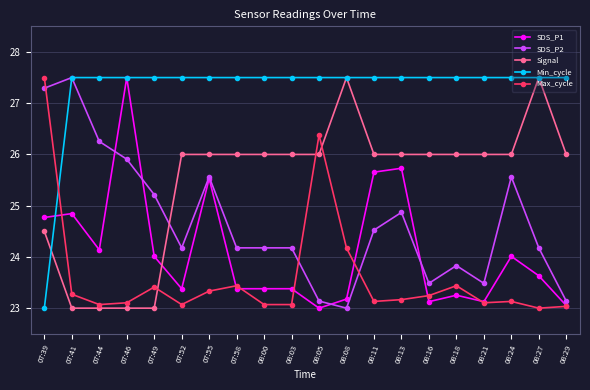

True or false: SDS_P1 has more than 0 interior local peaks.

True